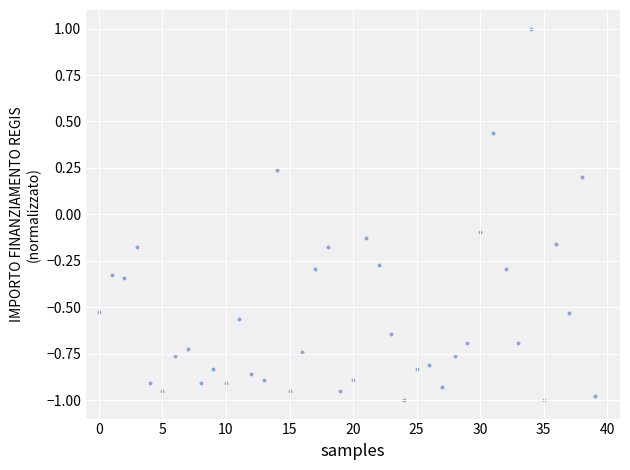

What is the range of Y values (max minus min)?

2.0